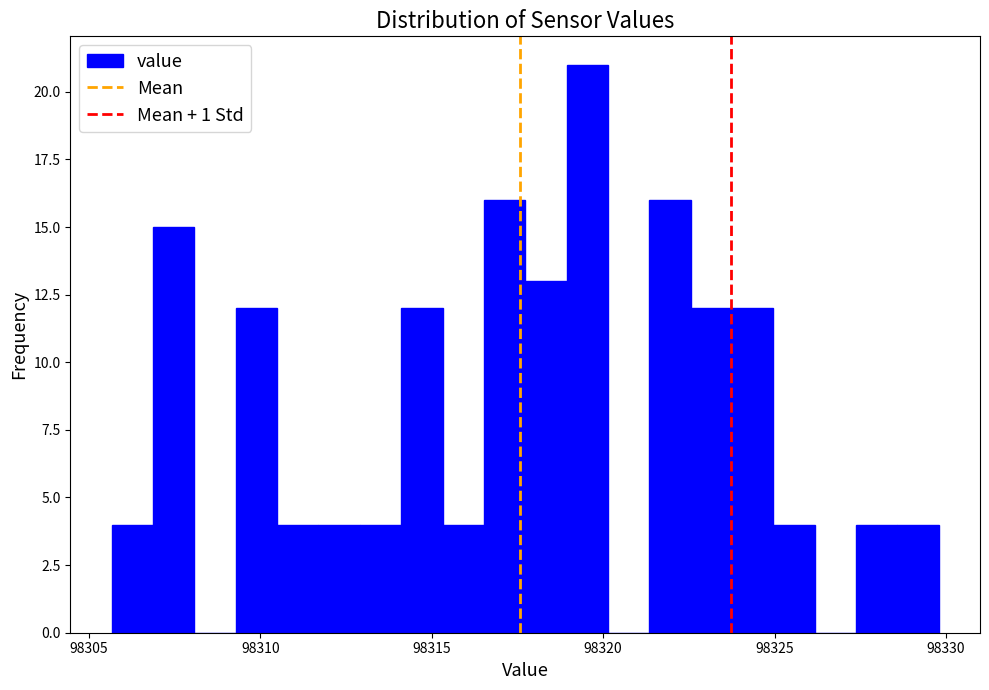

Read against the x-axis, roughly where is the centre of the tallest bar?

98319.5